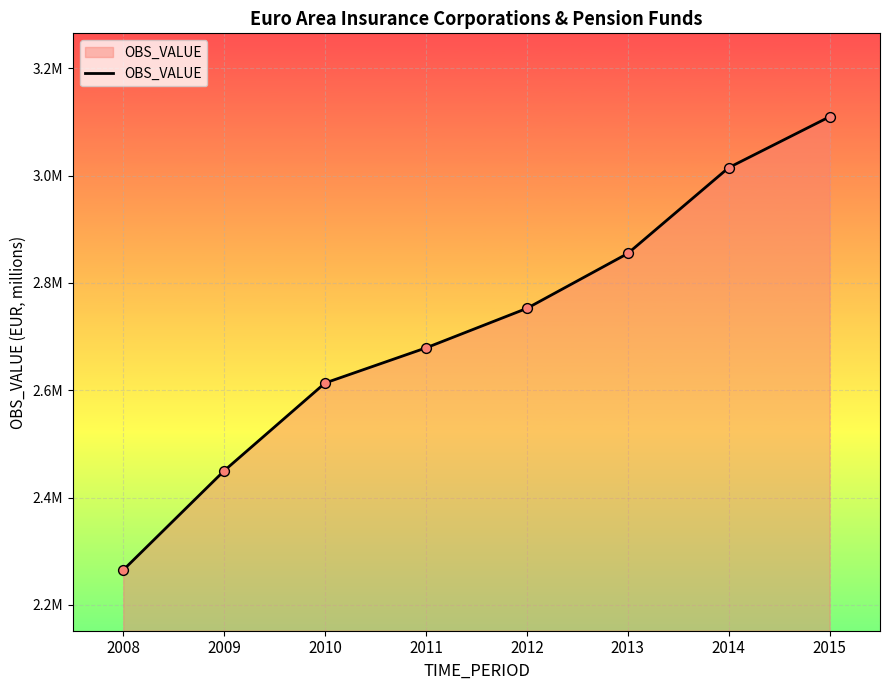

Is this an area chart (filled region under the line)?

Yes